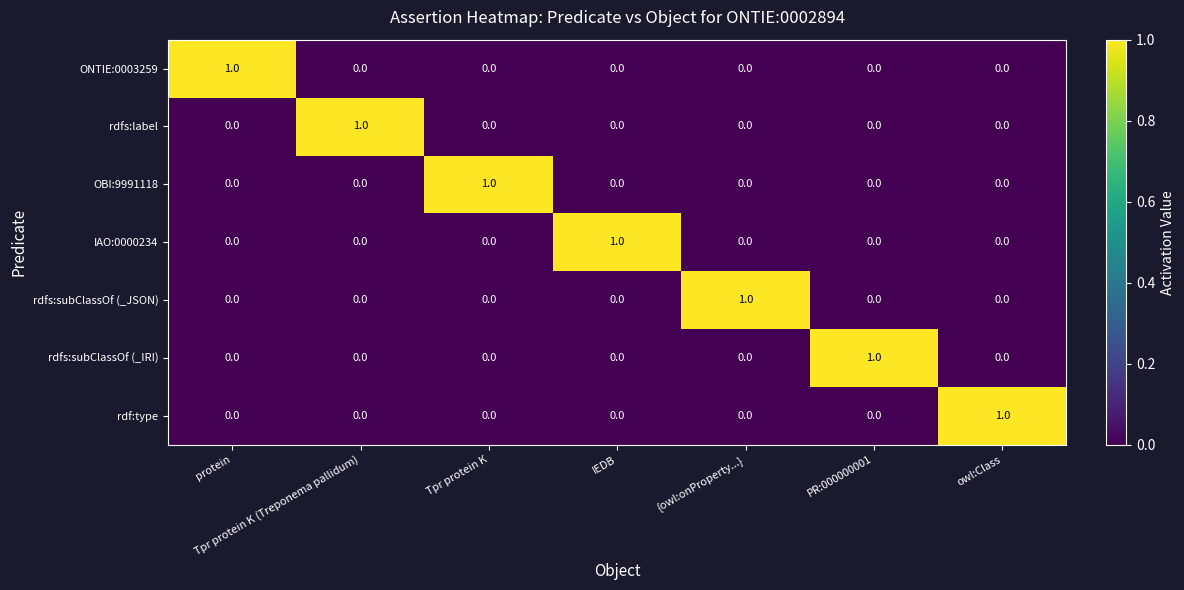

True or false: OBI:9991118 has a value of 1 at IEDB.

False